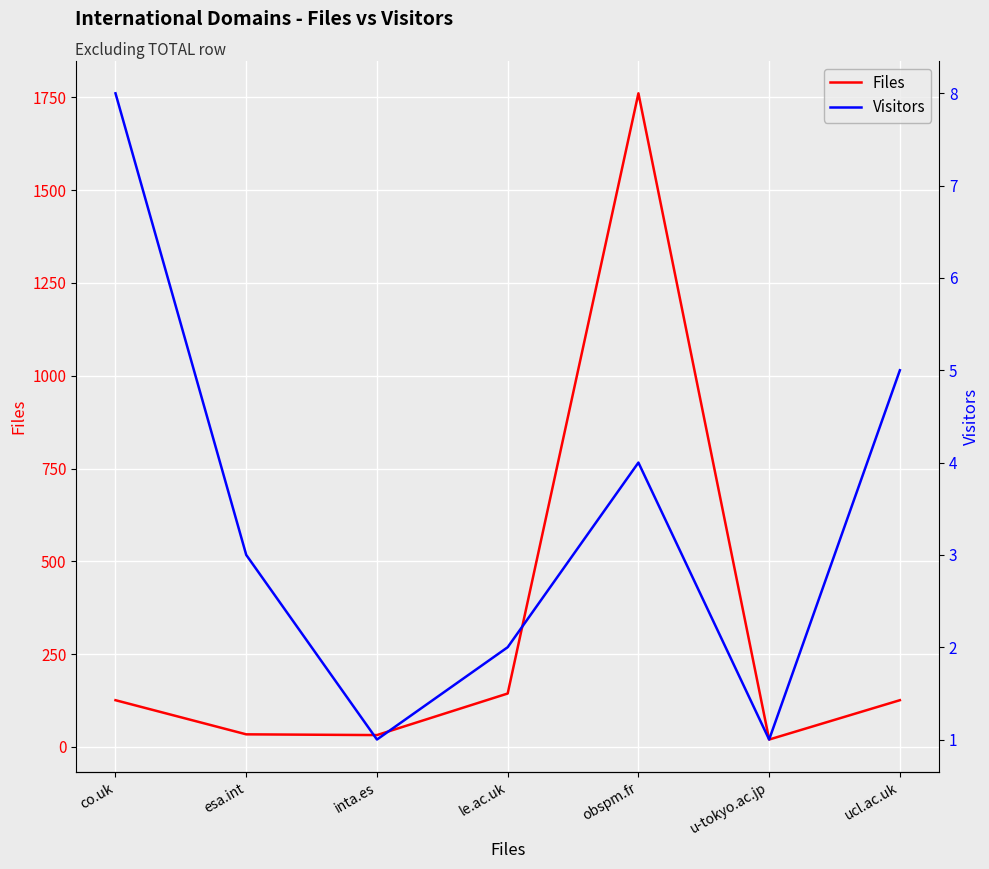

Does the chart display data point markers on the line(s)?

No